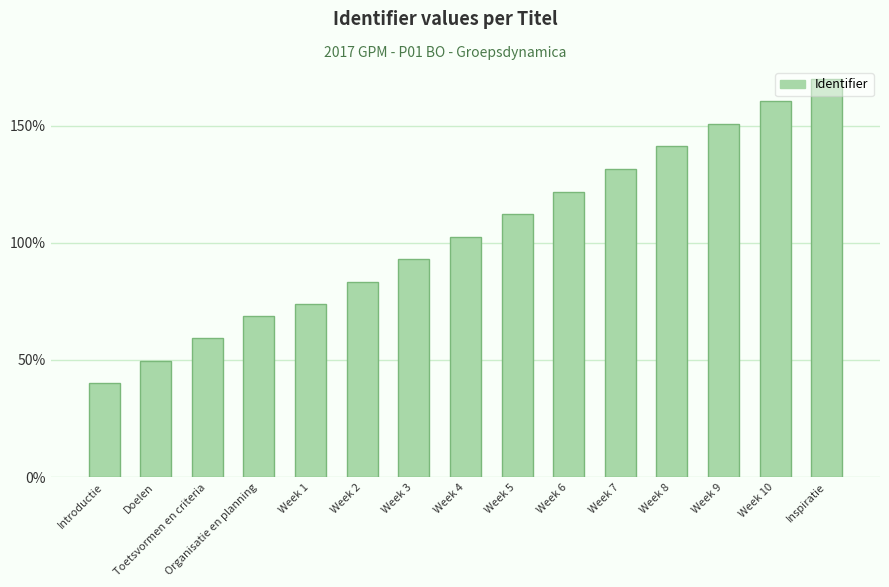

At which label does the data first exceed 102?

Week 4